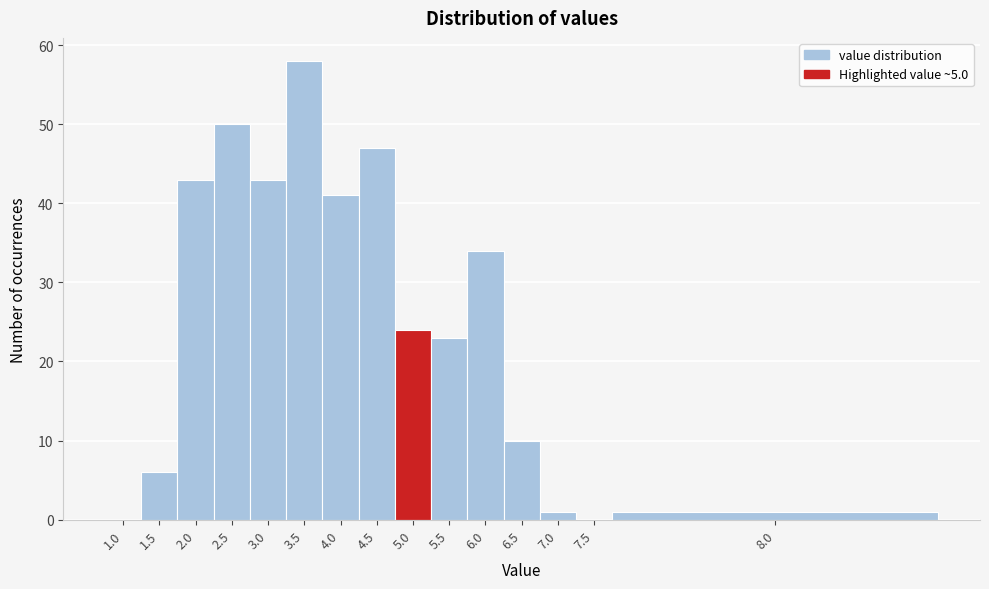

Approximately how many times larger is the value at 1.5 compared to 6.5?

0.6